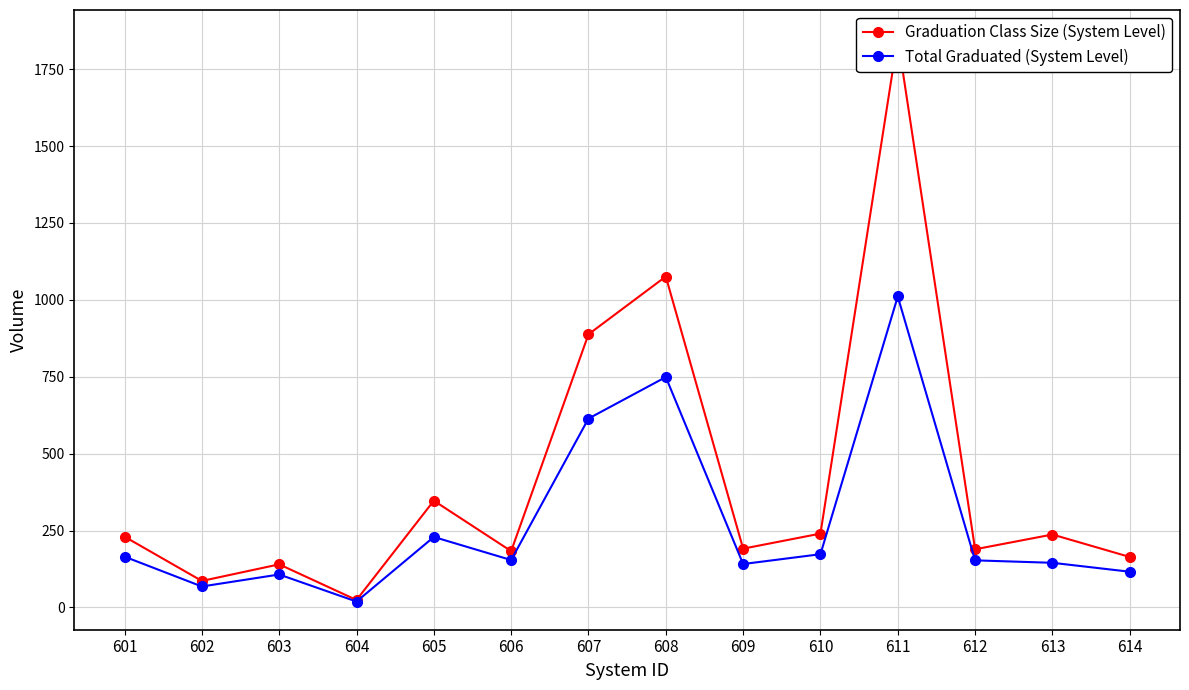

True or false: Graduation Class Size (System Level) and Total Graduated (System Level) cross at least once.

False